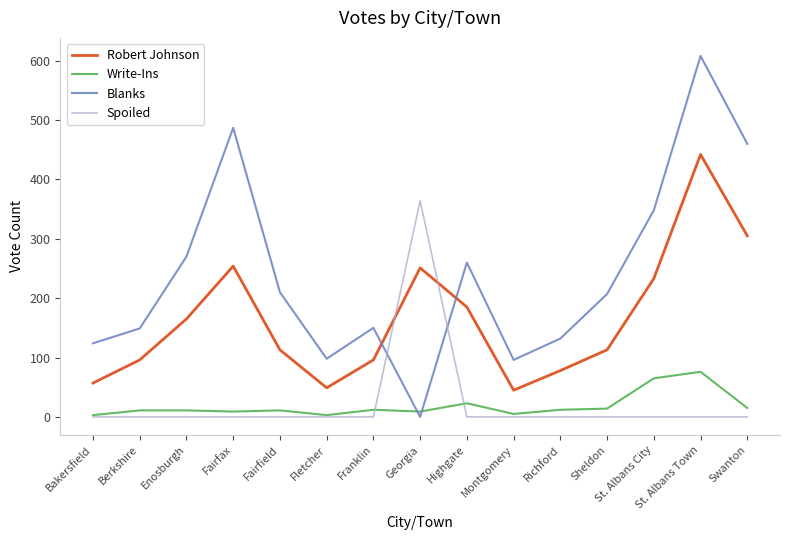

True or false: Spoiled has a value of 0 at Fairfax.

True